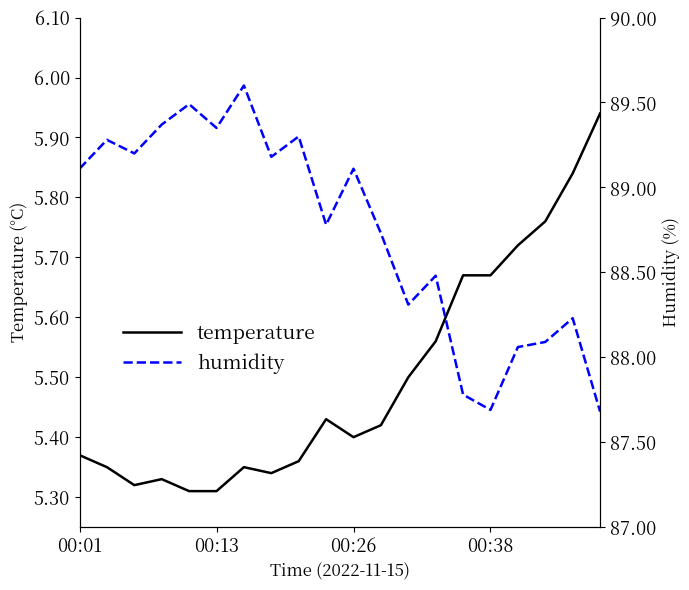

What is the total value across all series at 6?

94.9